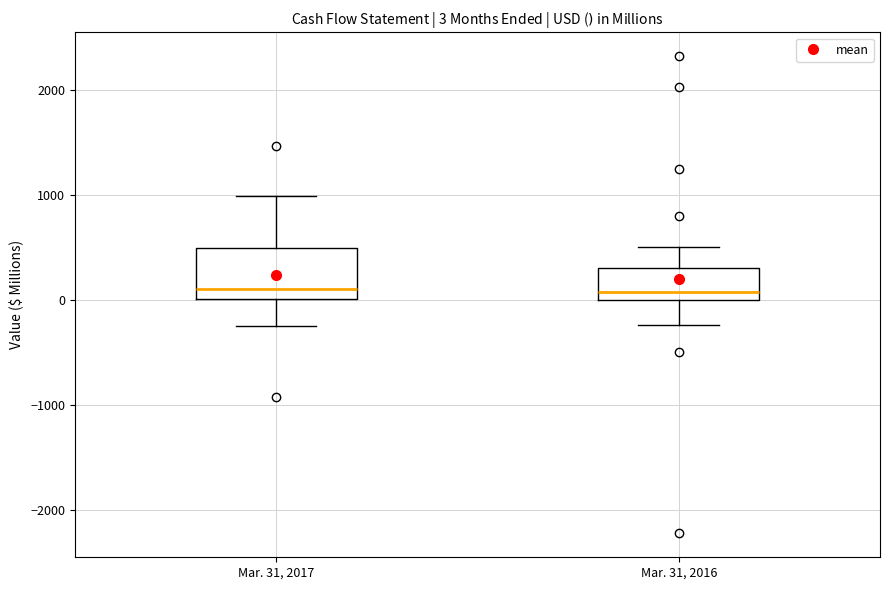

Comparing the boxes themselves (not the whiskers), which one is the tallest?

Mar. 31, 2017